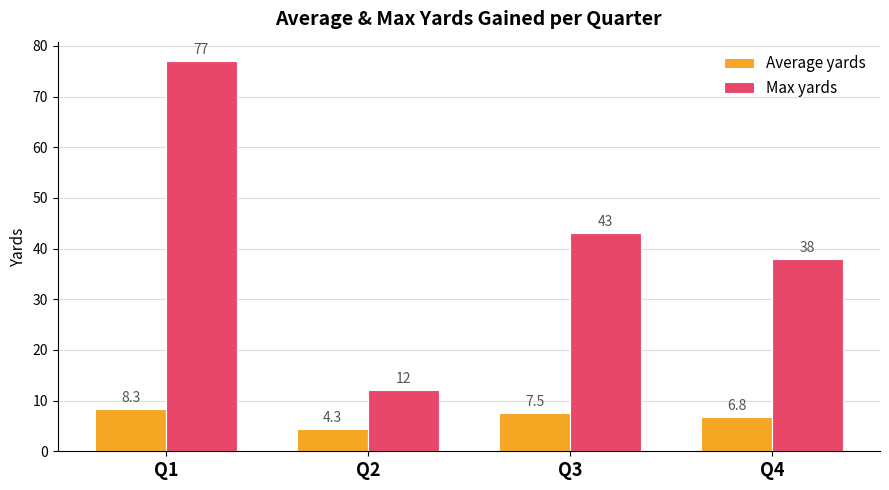

What is the sum of all Average yards values?

26.9